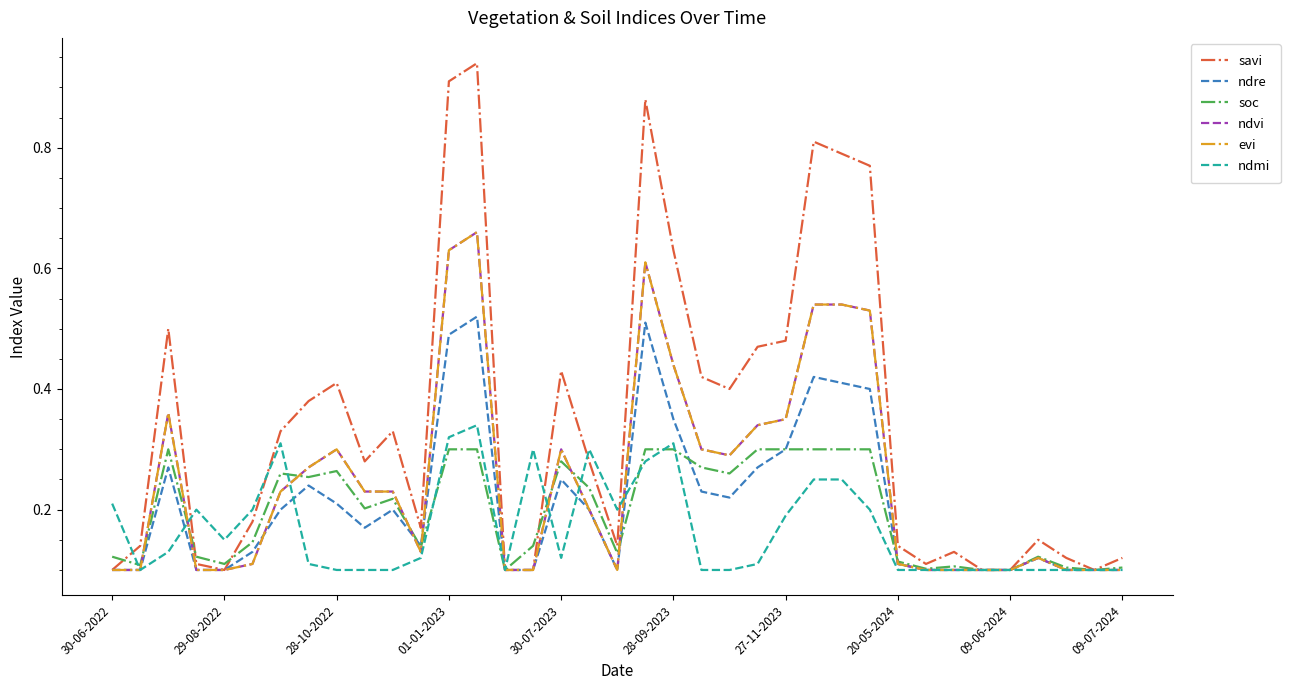

Does the chart have visible grid lines?

No